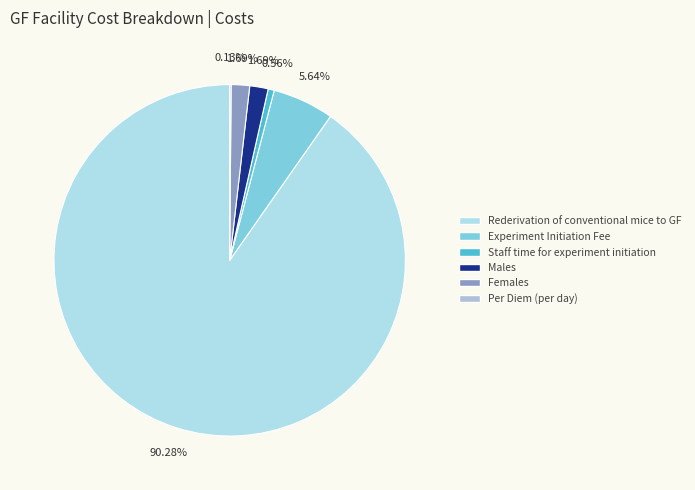

What is the change in value from Experiment Initiation Fee to Females?

-175.0